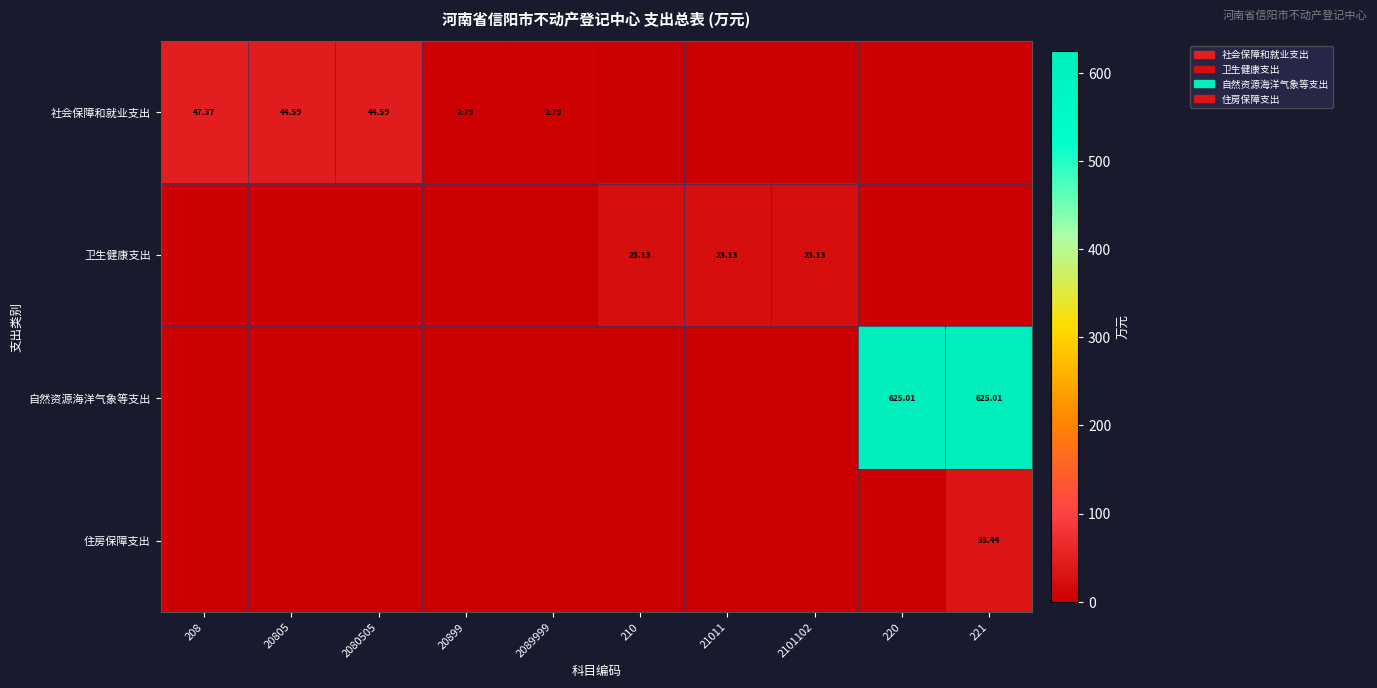

What is the difference between the maximum and minimum values in the 社会保障和就业支出 series?

47.4